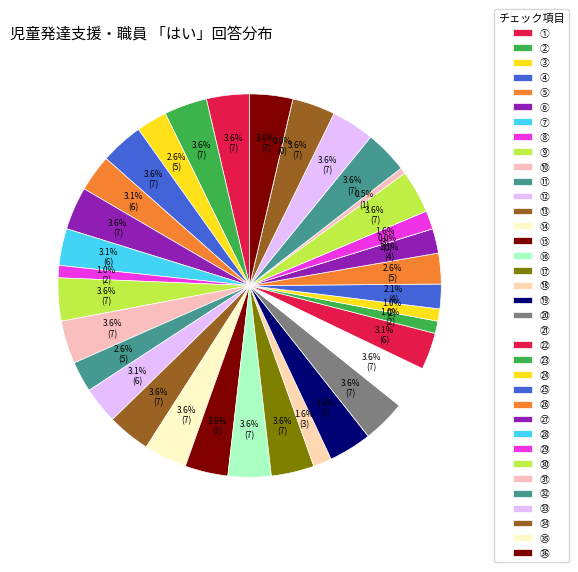

What is the ratio of the value at ⑤ to the value at ㉑?

0.9